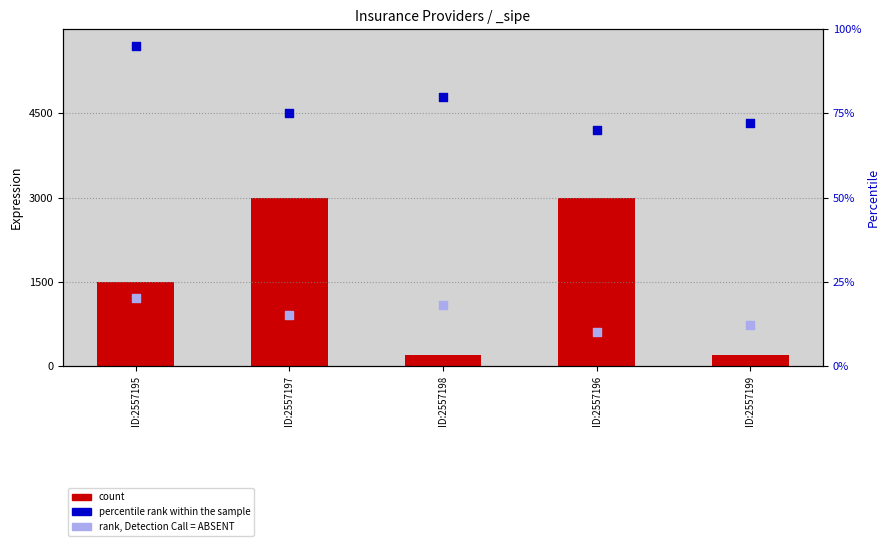

Is the value of count at ID:2557197 greater than the value of percentile rank within the sample at ID:2557195?

Yes